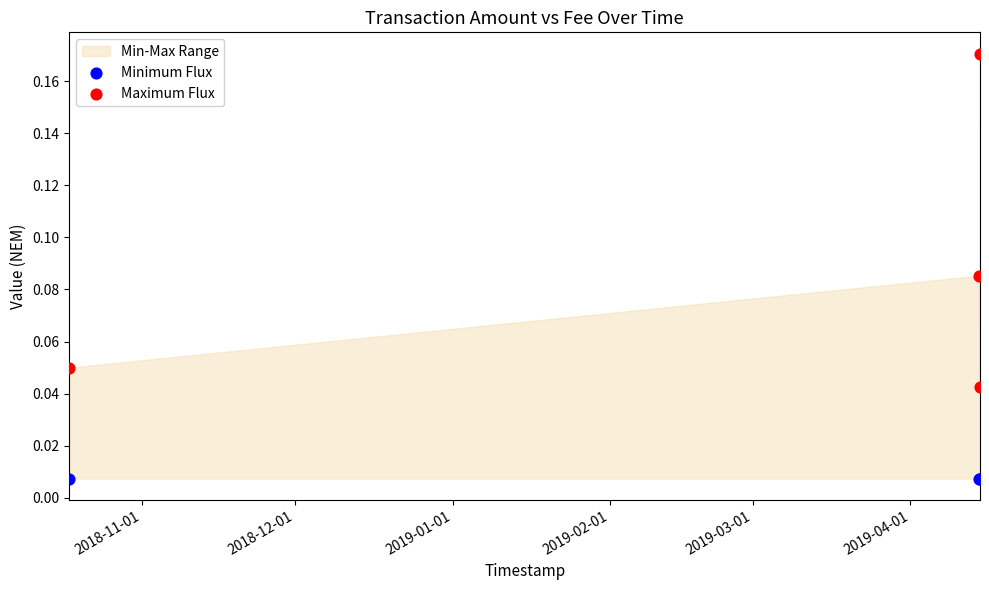

Which series contains the highest Y value?

Maximum Flux